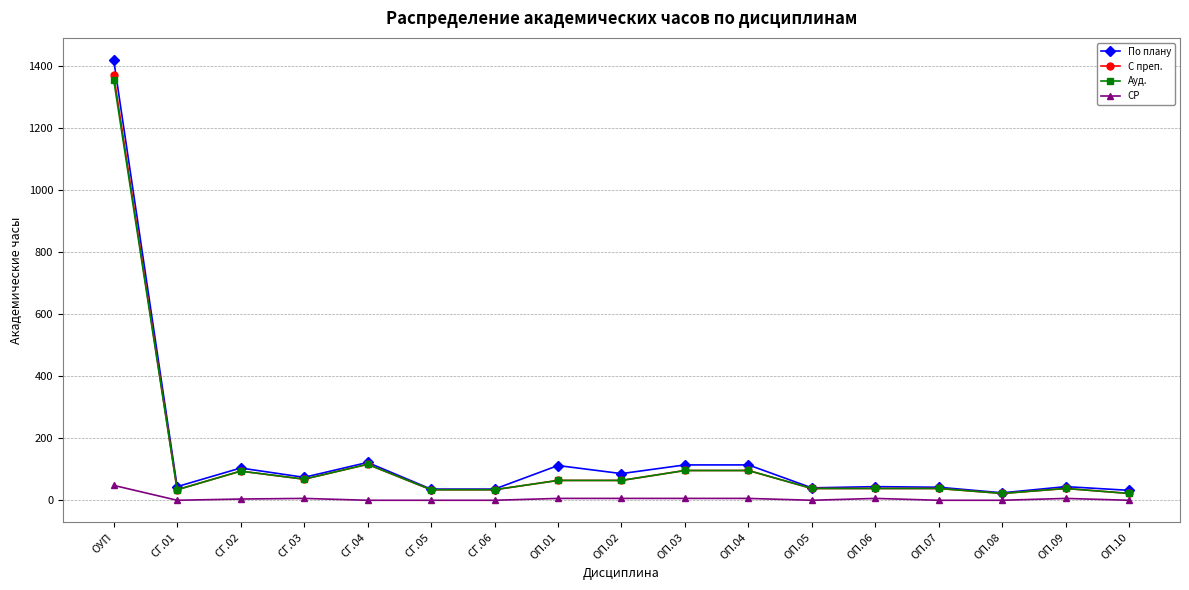

Count the number of data series in this chart.

4